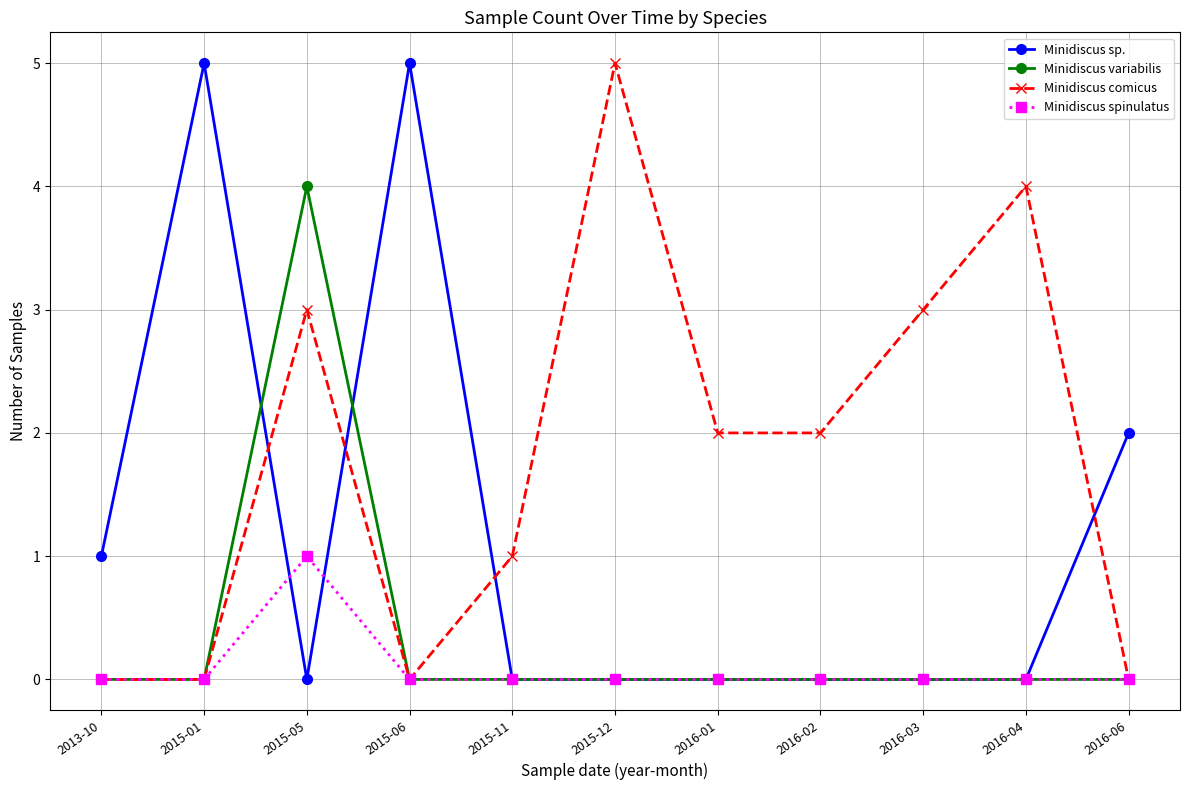

Where is the first local maximum for Minidiscus sp.?

2015-01